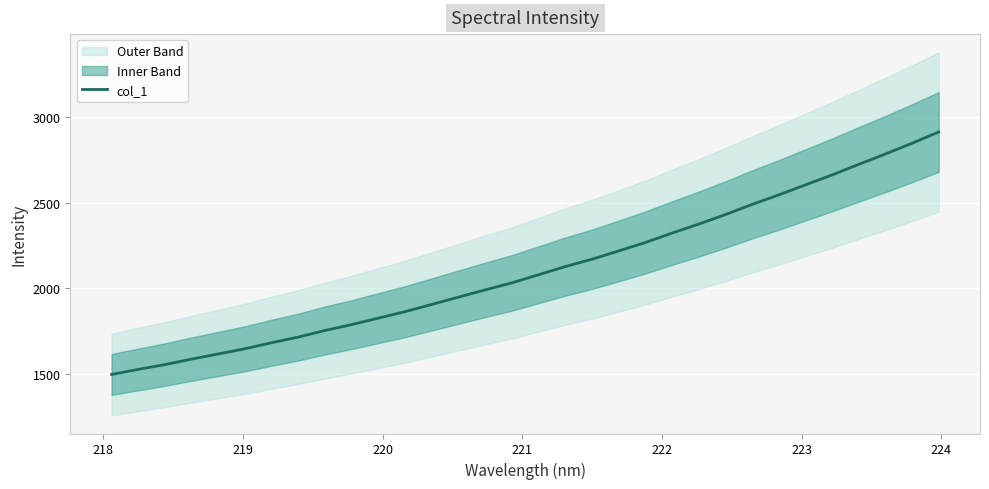

What is the minimum value for col_1?

1497.0